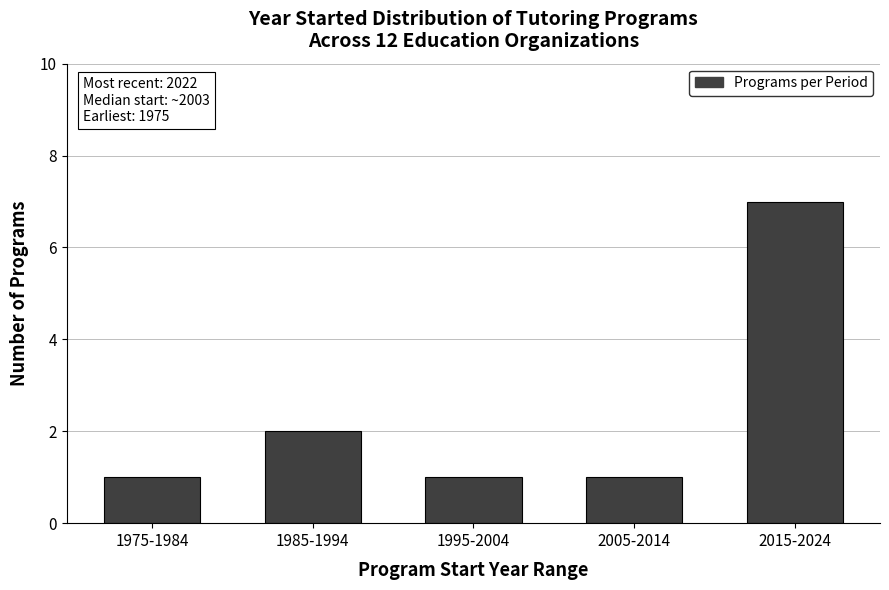

What position from the right is 1975-1984?

5